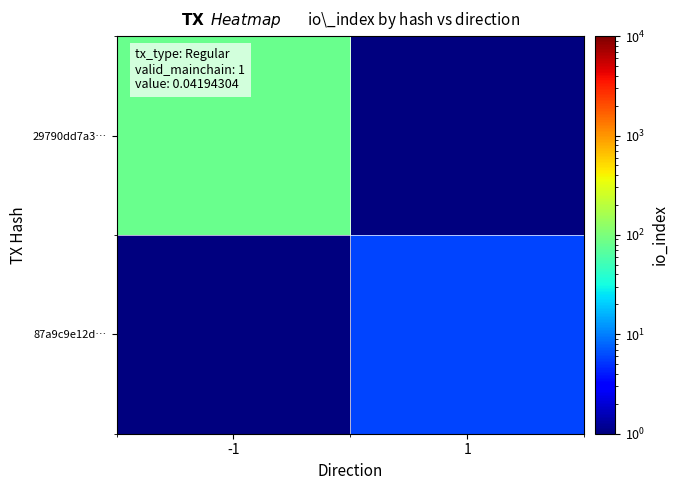

What is the difference between the highest and lowest values at -1?

81.9